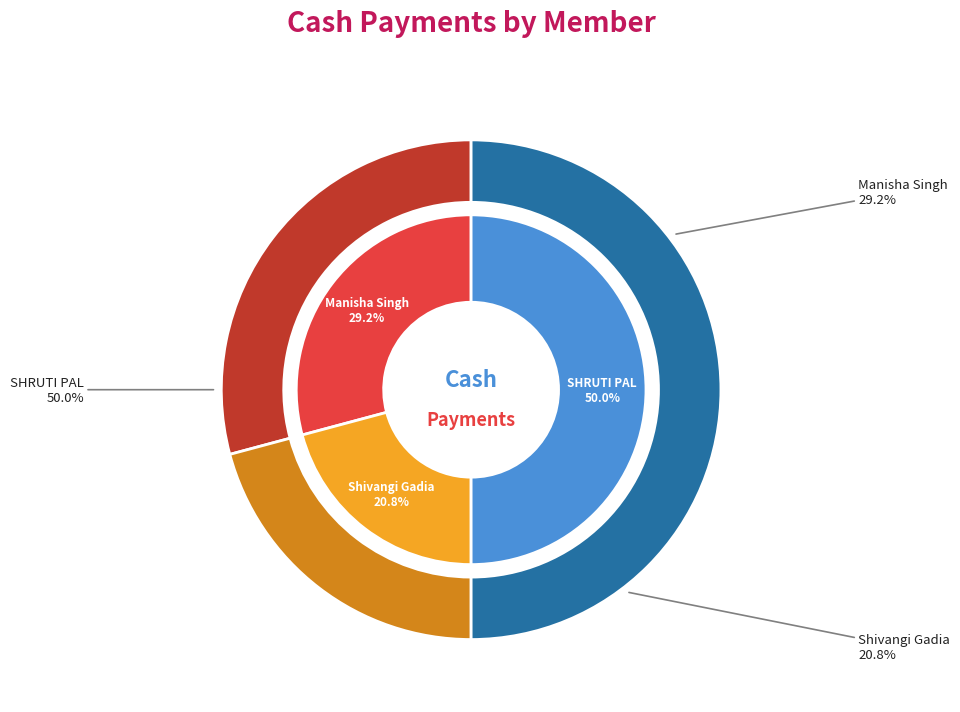

True or false: Manisha Singh accounts for 43% of the total.

False